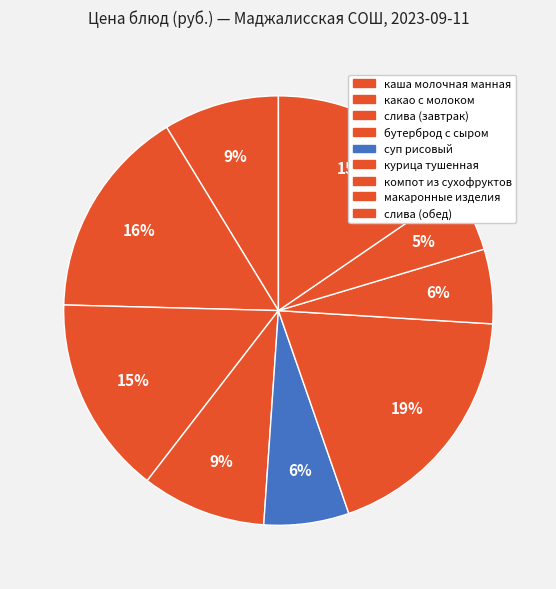

To the nearest percent, what is the average slice percentage?

11%